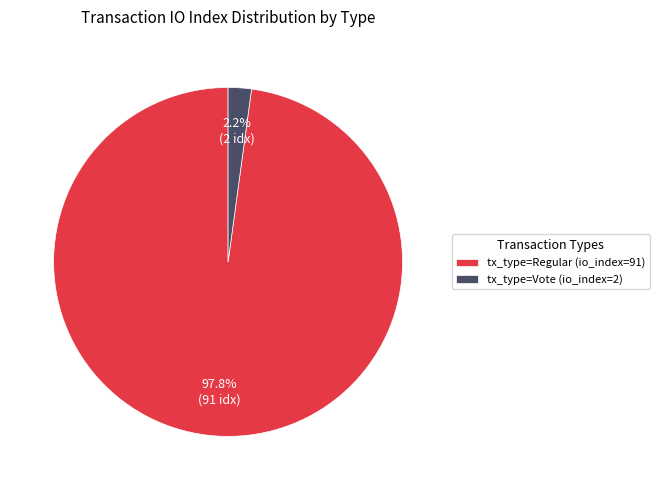

To the nearest percent, what portion does tx_type=Regular (io_index=91) represent?

98%